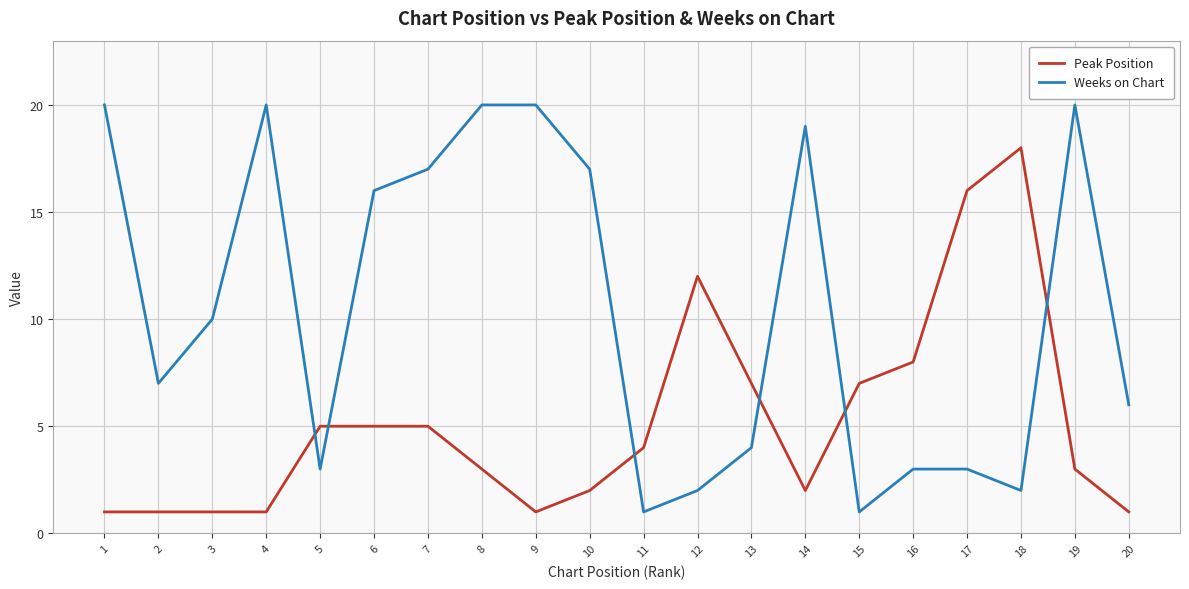

Reading left to right, what are all the values shown in this chart?

Peak Position: 1	1	1	1	5	5	5	3	1	2	4	12	7	2	7	8	16	18	3	1
Weeks on Chart: 20	7	10	20	3	16	17	20	20	17	1	2	4	19	1	3	3	2	20	6